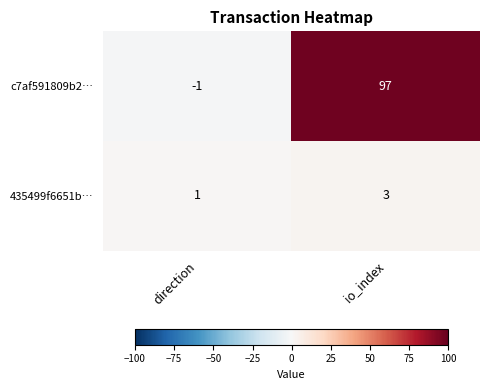

At how many categories does at least one series exceed 59?

1